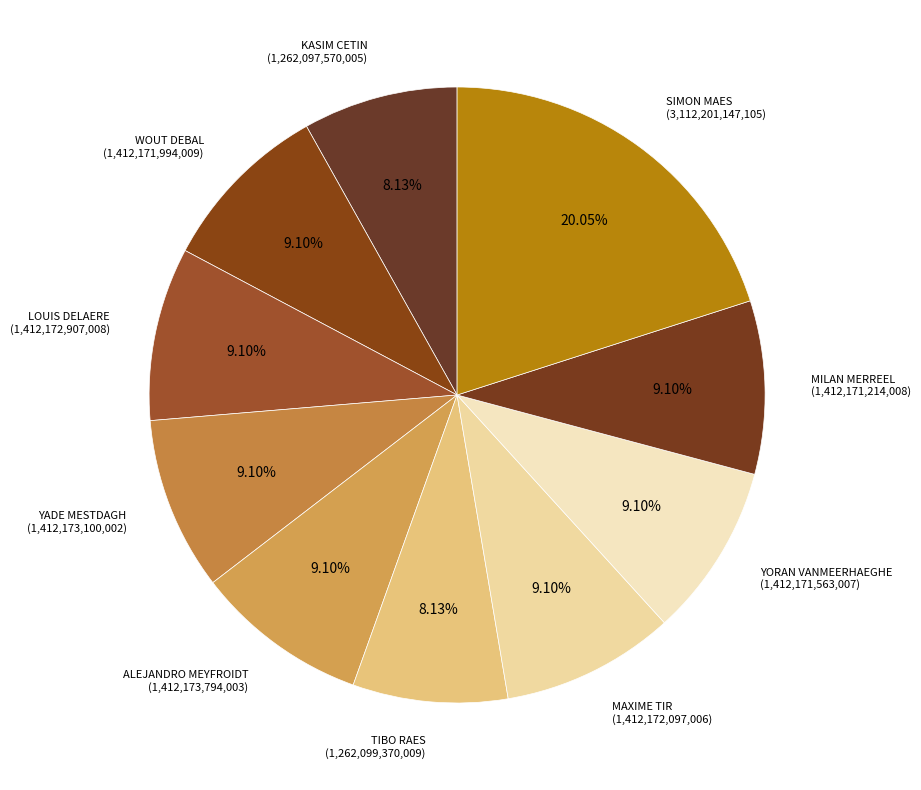

How many segments does this pie chart have?

10